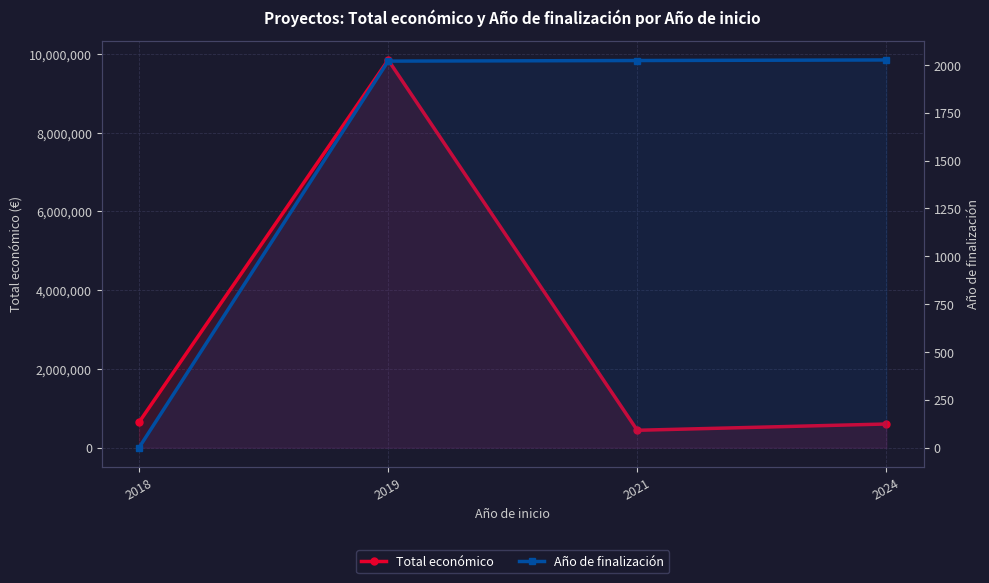

What value does the Total económico series have at 2021, to the nearest 10?

440320